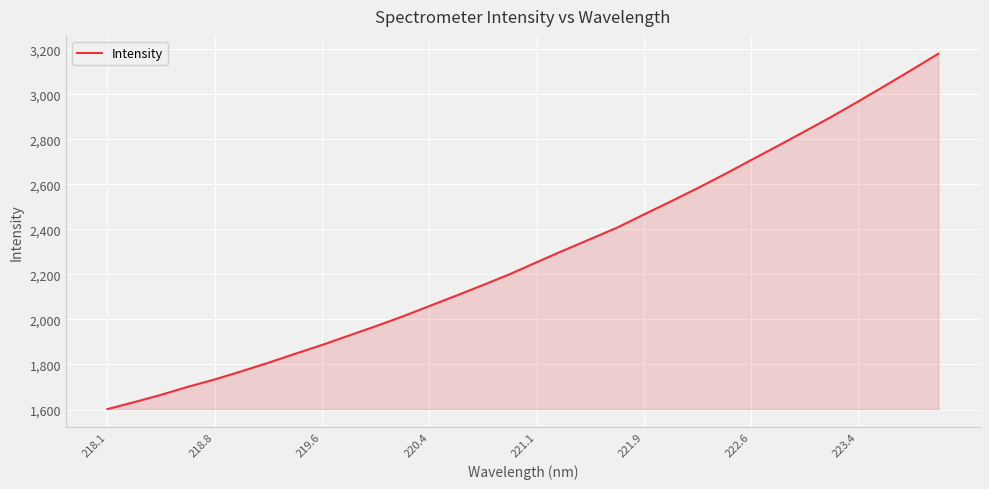

What is the difference between the maximum and minimum values?

1578.9